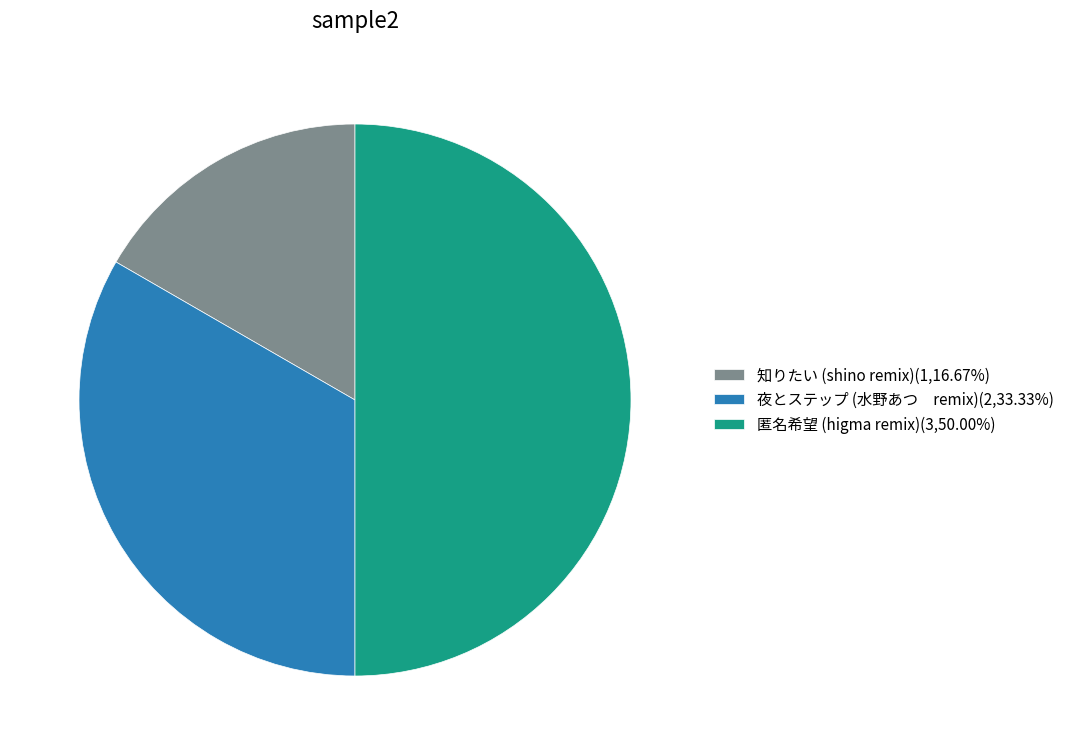

Is 夜とステップ (水野あつ remix)(2,33.33%) the majority of the pie?

No